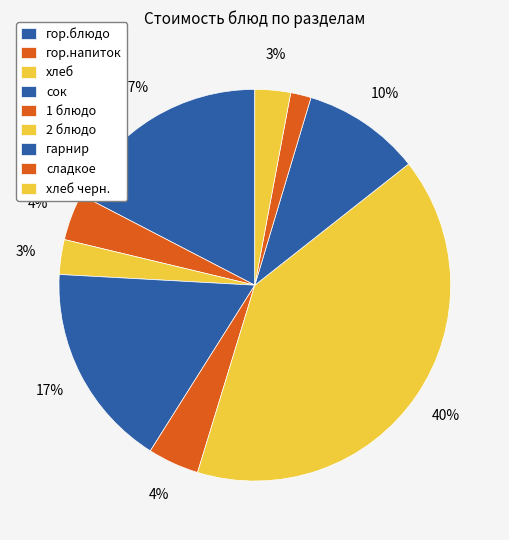

To the nearest percent, what is the difference between the largest and smallest slice percentages?

39%